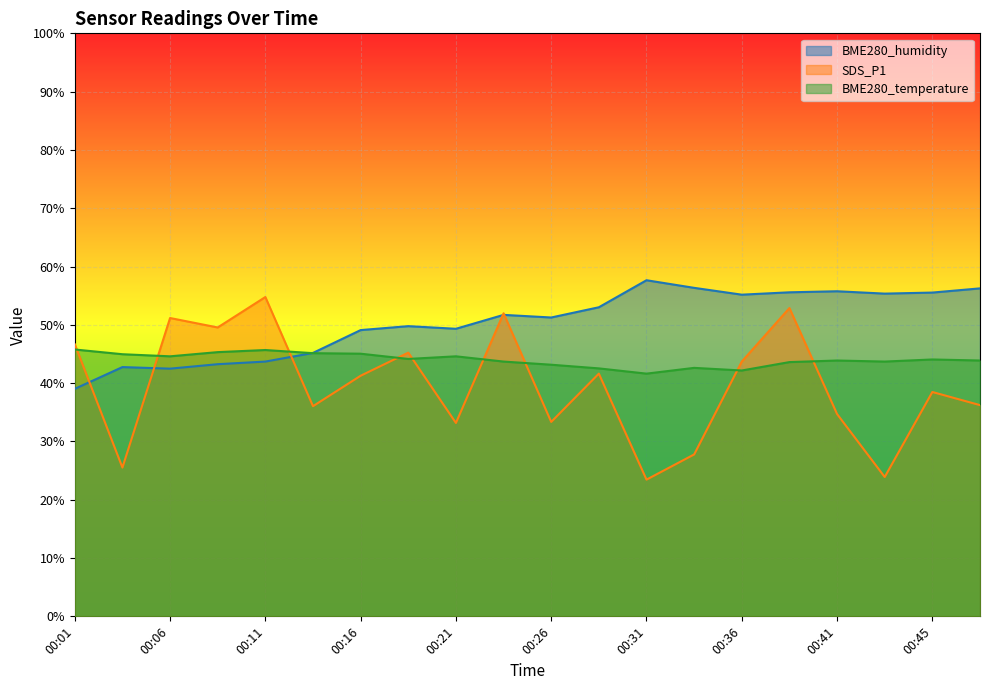

Rank the categories by SDS_P1 value from lowest to highest.

00:31, 00:43, 00:04, 00:33, 00:21, 00:26, 00:41, 00:14, 00:48, 00:45, 00:16, 00:28, 00:36, 00:19, 00:01, 00:09, 00:06, 00:23, 00:38, 00:11